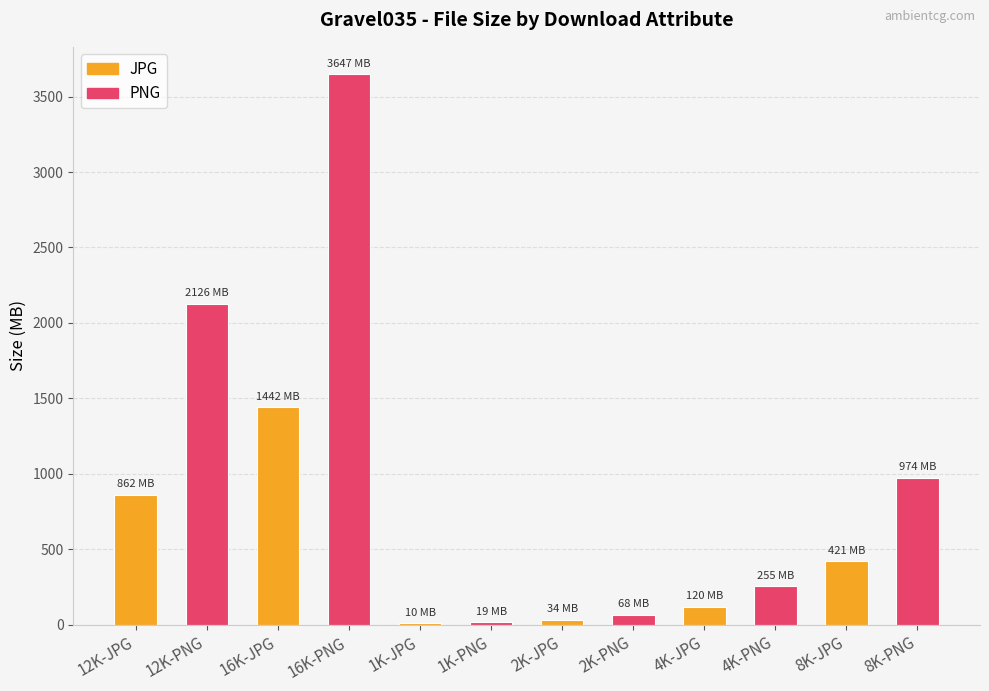

At which label is the value closest to 1828?

12K-PNG